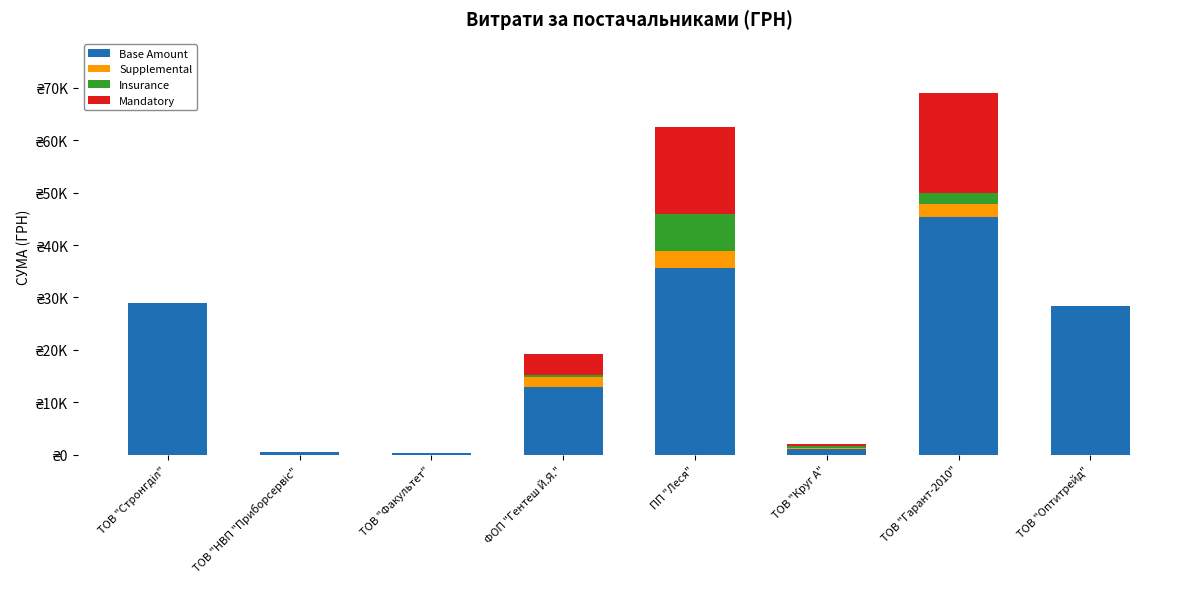

What is the label of the 6th bar from the right?

ТОВ "Факультет"